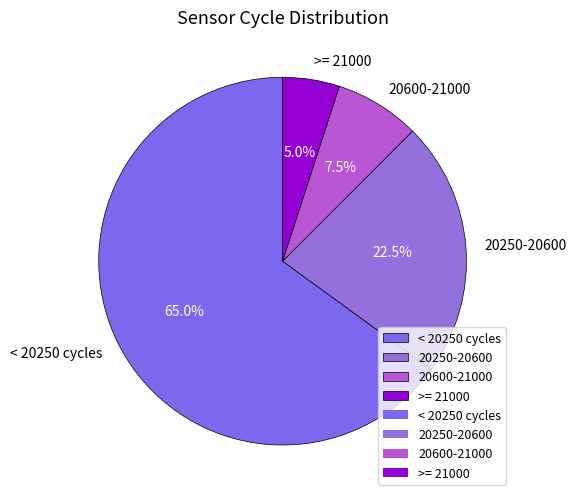

Rank the categories by value from highest to lowest.

< 20250 cycles, 20250-20600, 20600-21000, >= 21000